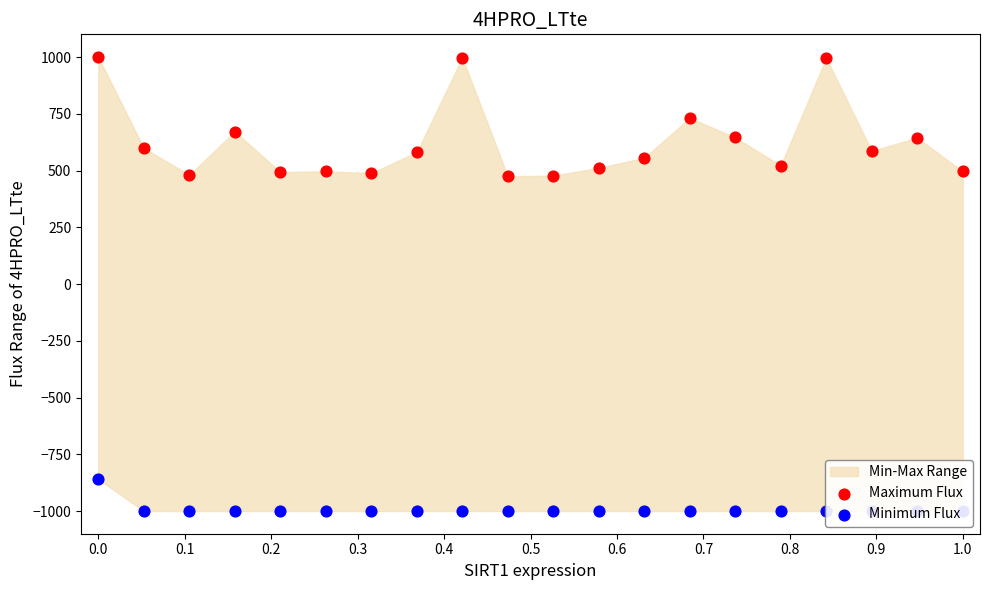

At how many categories does at least one series exceed 655?

5